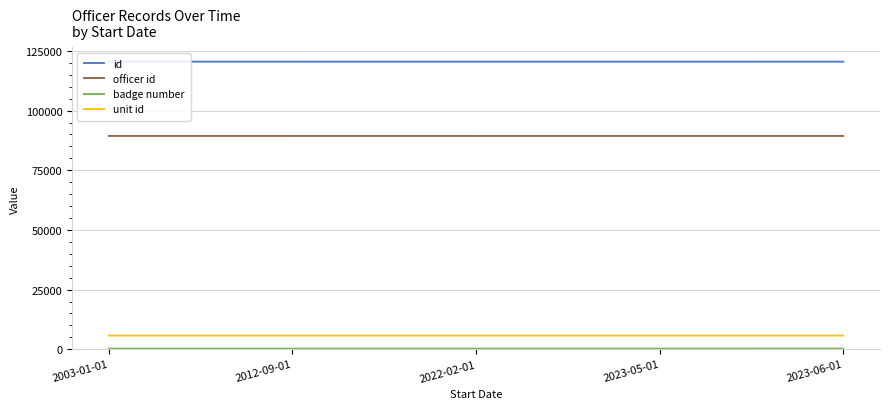

Count the number of categories in the chart.

5